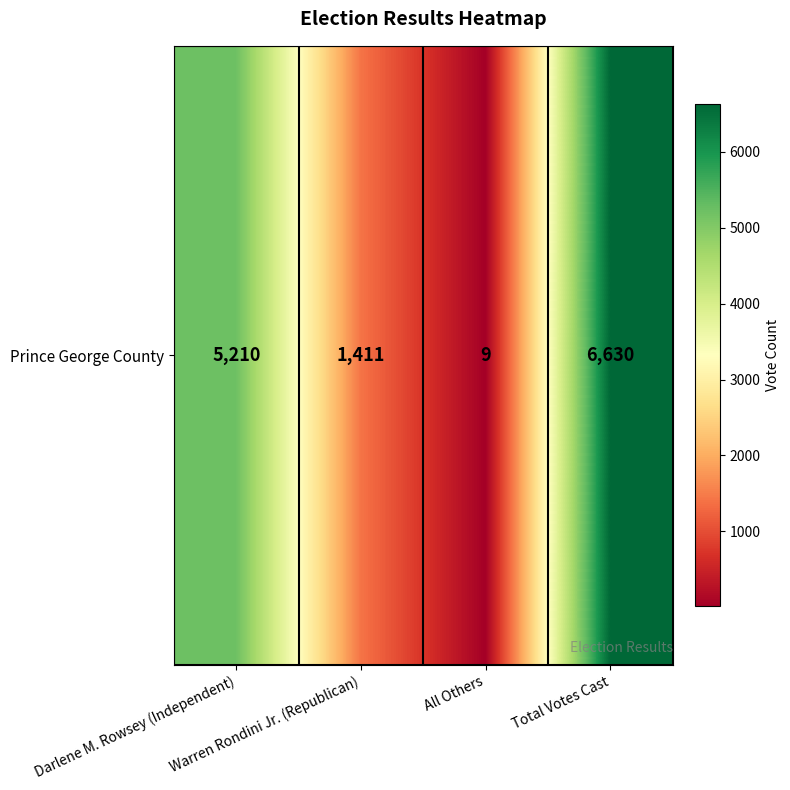

What value does the data have at Darlene M. Rowsey (Independent), to the nearest 10?

5210